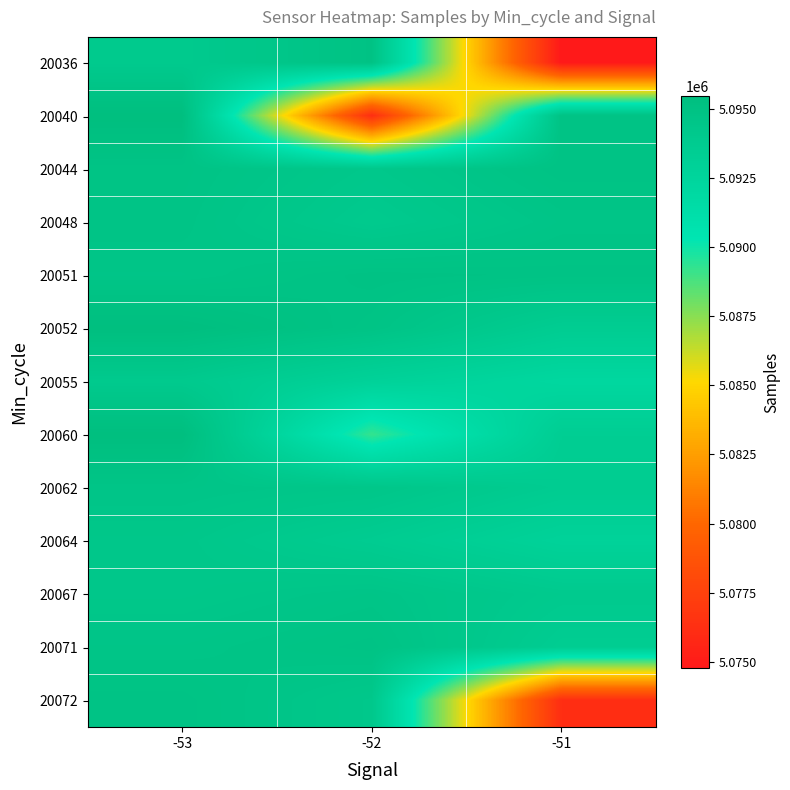

Reading left to right, extract all data points from this chart.

20036: -53=5093951	-52=5094926	-51=5074772
20040: -53=5095462	-52=5076179	-51=5094895
20044: -53=5094774	-52=5094222	-51=5094893
20048: -53=5094710	-52=5093929	-51=5094590
20051: -53=5094567	-52=5094954	-51=5094869
20052: -53=5095430	-52=5094761	-51=5093542
20055: -53=5093954	-52=5092839	-51=5092151
20060: -53=5095464	-52=5089216	-51=5093437
20062: -53=5094590	-52=5094411	-51=5093635
20064: -53=5094308	-52=5093635	-51=5092791
20067: -53=5094308	-52=5094590	-51=5093929
20071: -53=5094585	-52=5094869	-51=5093542
20072: -53=5094869	-52=5094222	-51=5076179